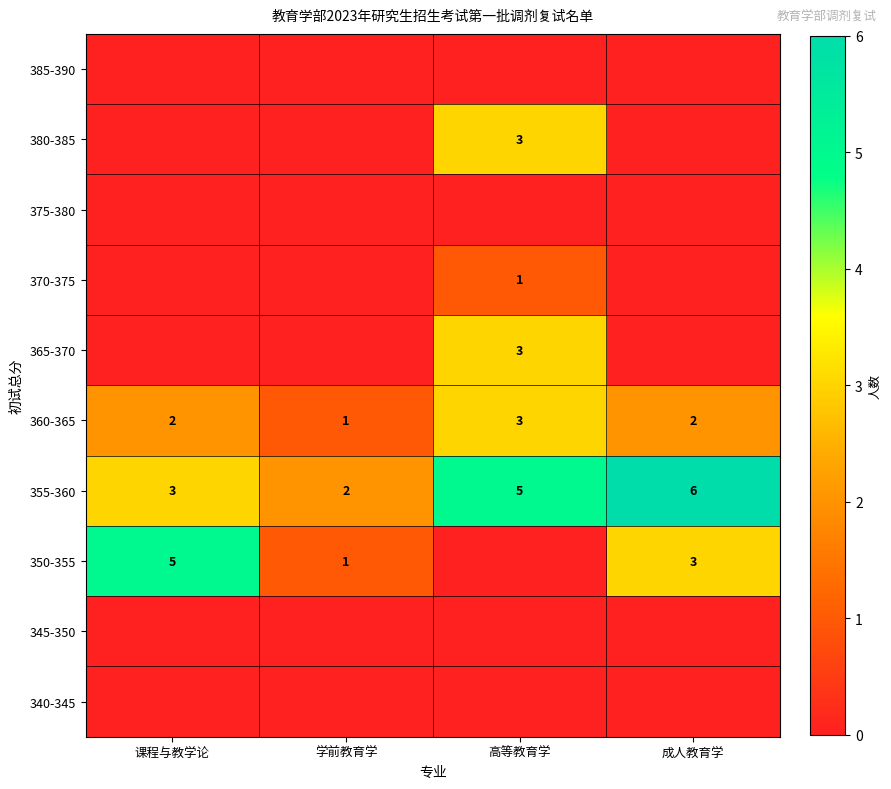

Rank the categories by 355-360 value from highest to lowest.

成人教育学, 高等教育学, 课程与教学论, 学前教育学